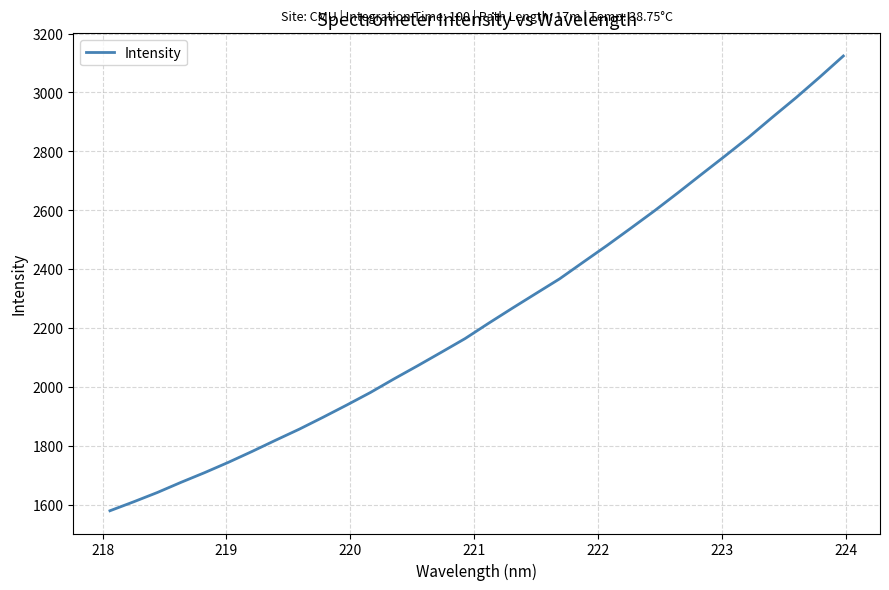

What is the greatest value displayed?

3123.9